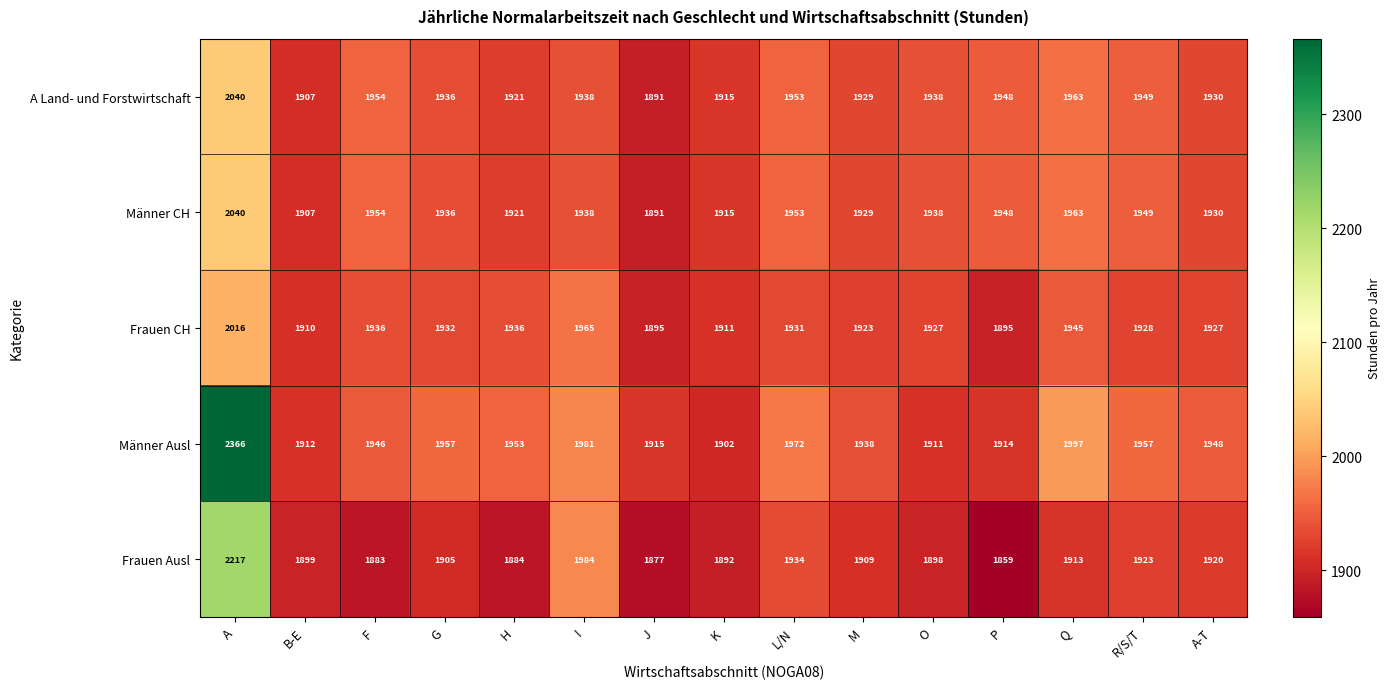

Which series has the largest total across all categories?

Männer Ausl